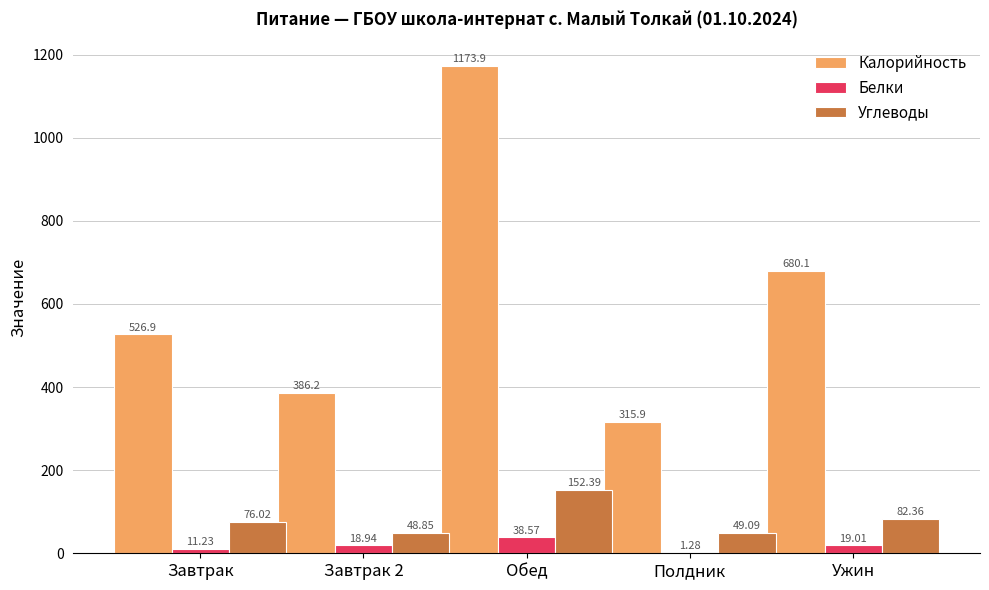

The value of Калорийность at Ужин is 680.1. True or false?

True